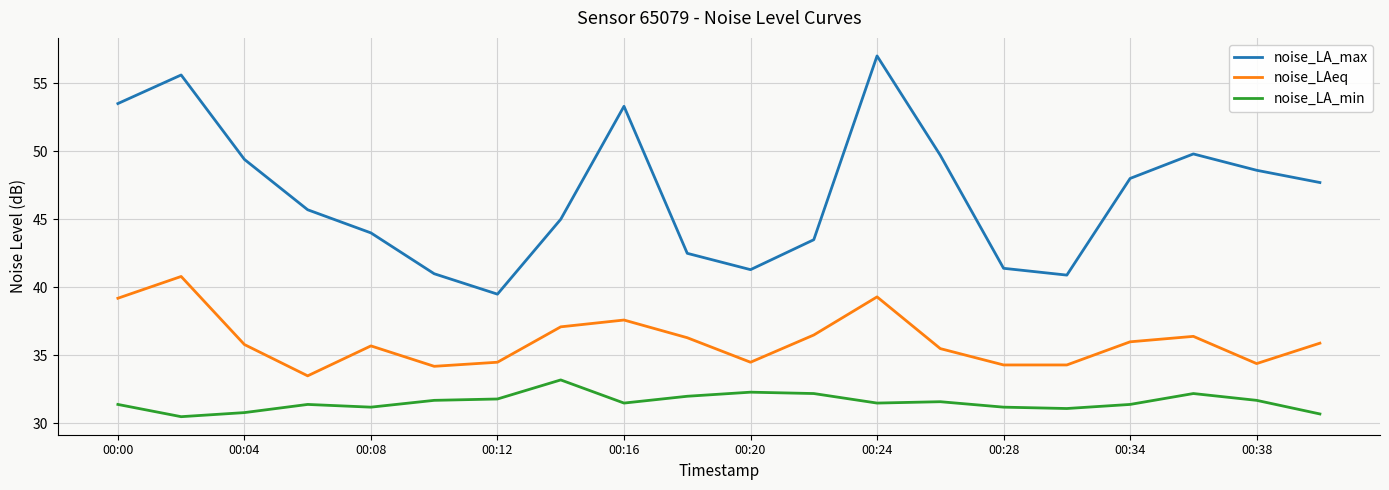

True or false: noise_LAeq and noise_LA_max cross at least once.

False